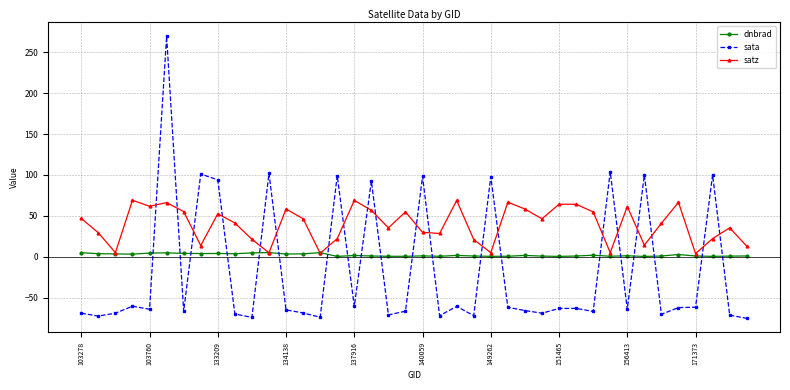

Which series has the widest spread of values?

sata